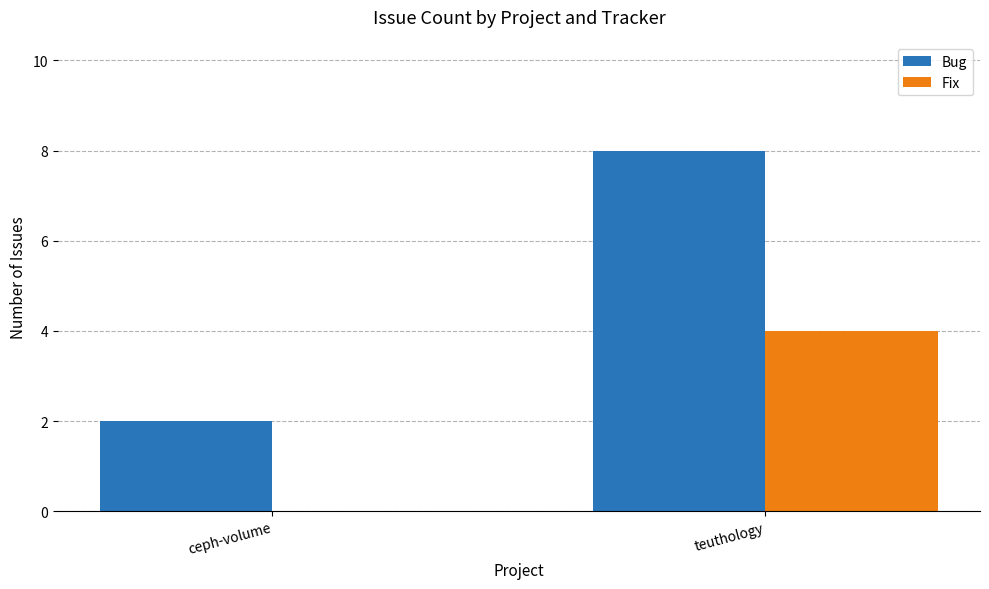

How many Fix values are between 0 and 4?

2